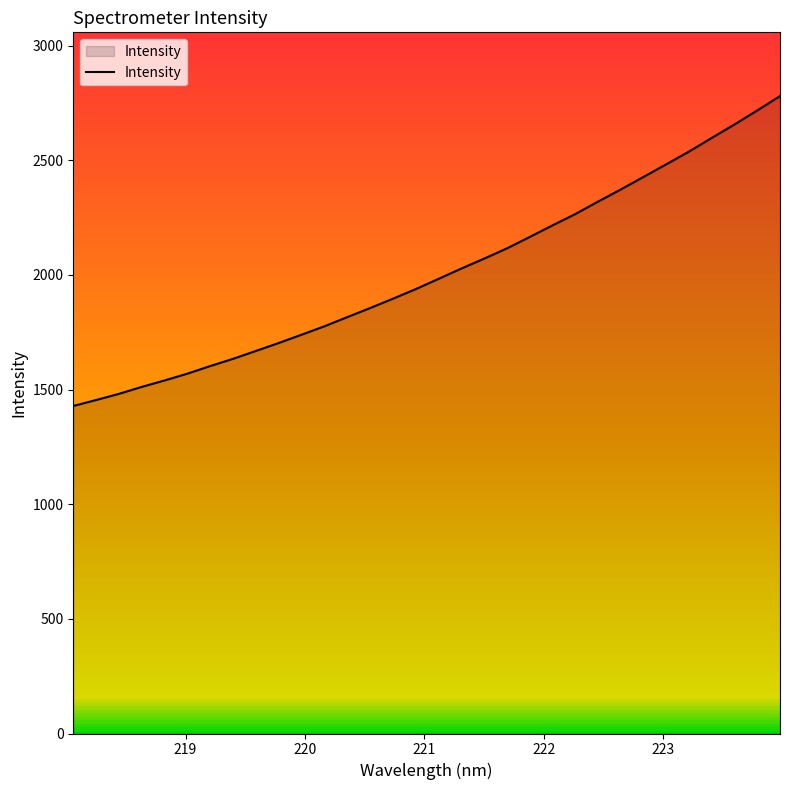

What is the minimum value shown in the chart?

1428.4